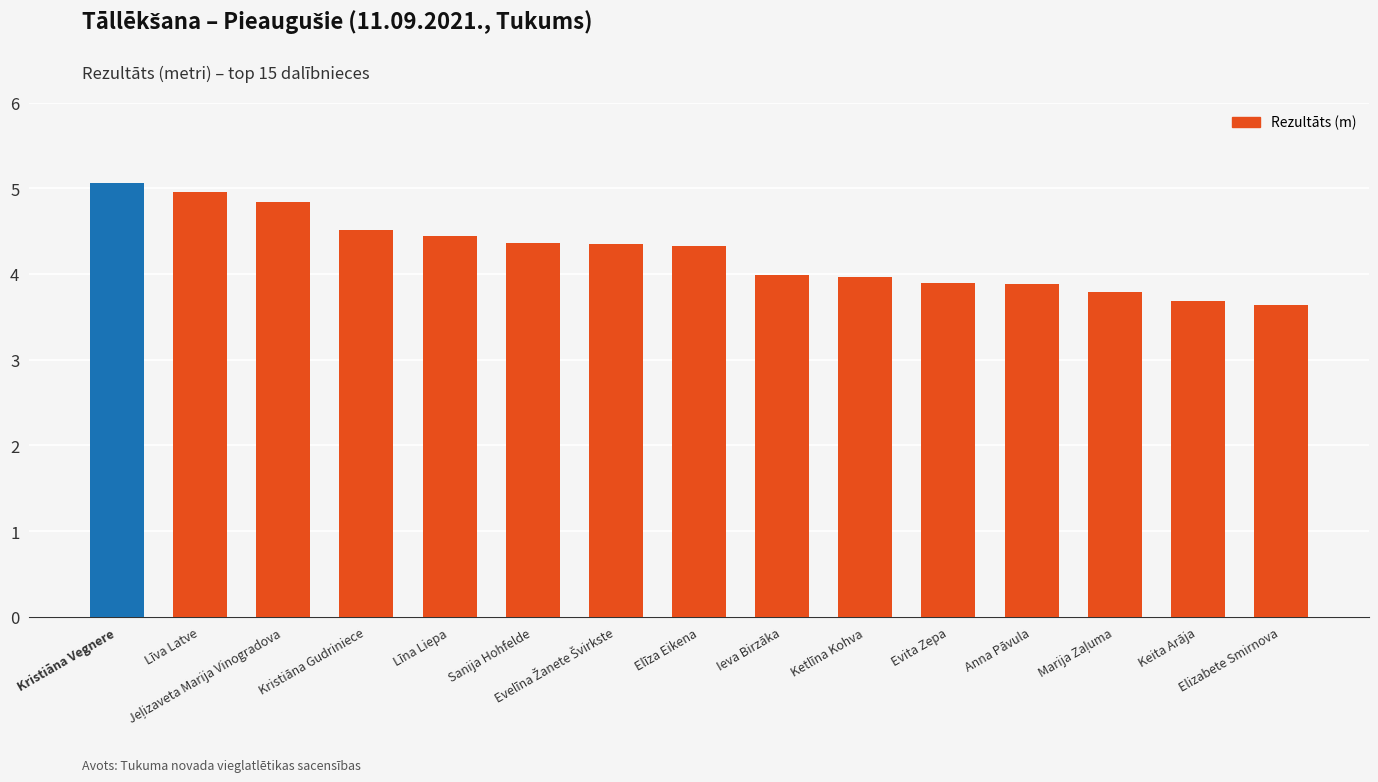

What is the difference between the maximum and minimum values?

1.4